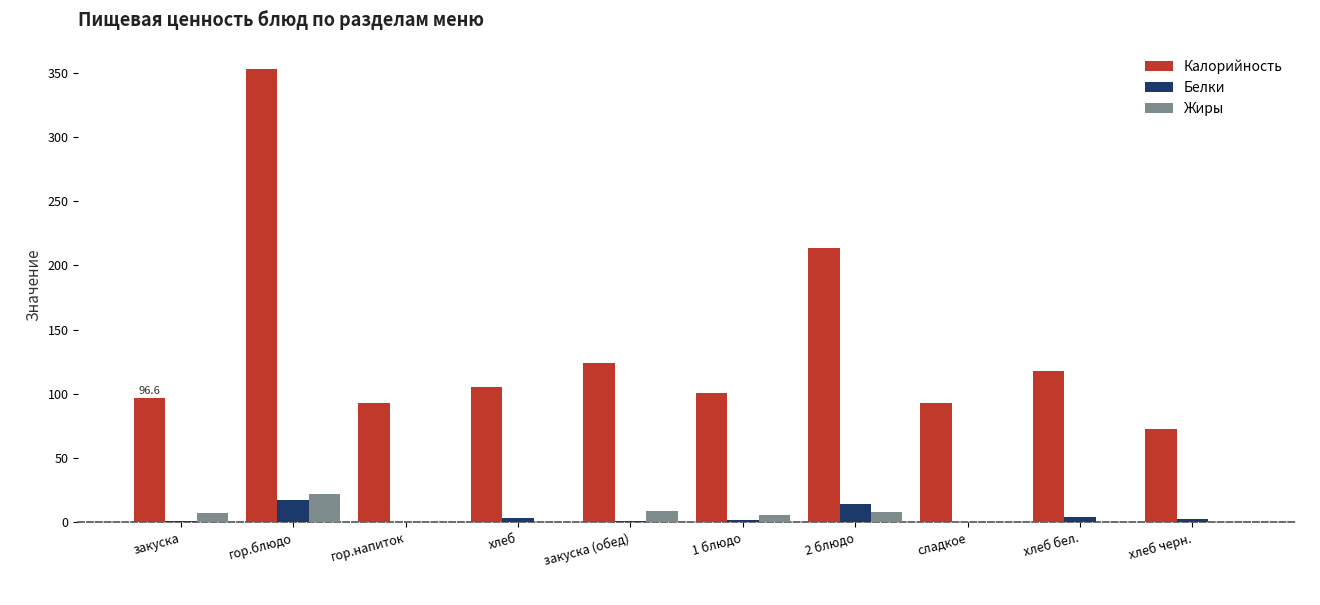

How many groups of bars are there?

10